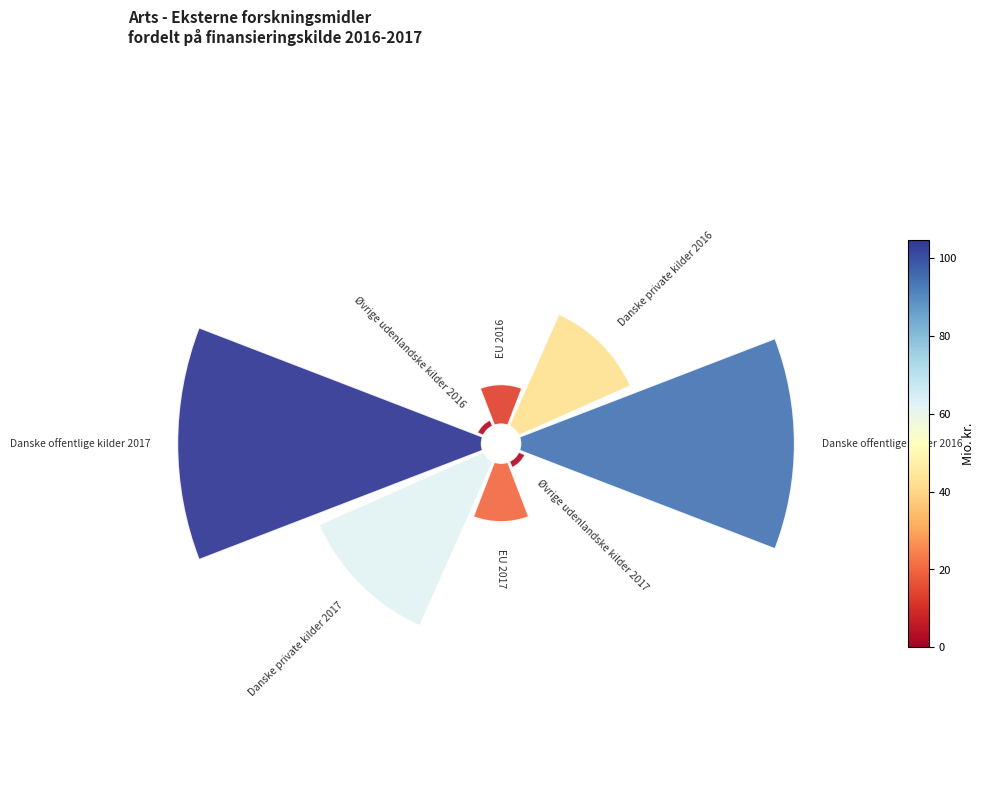

Count the number of slices in the pie.

8